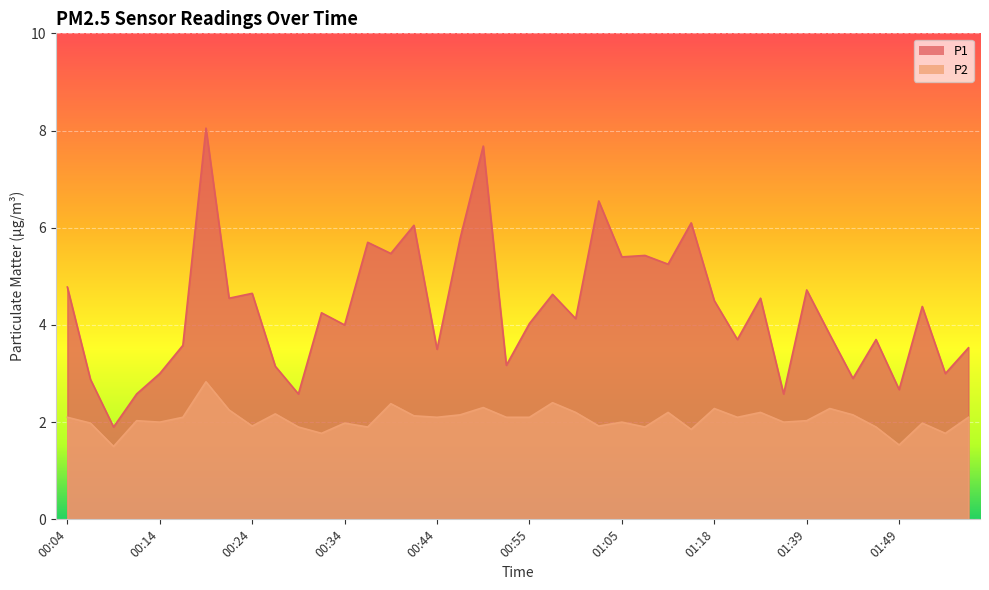

What is the sum of all P1 values?

172.8